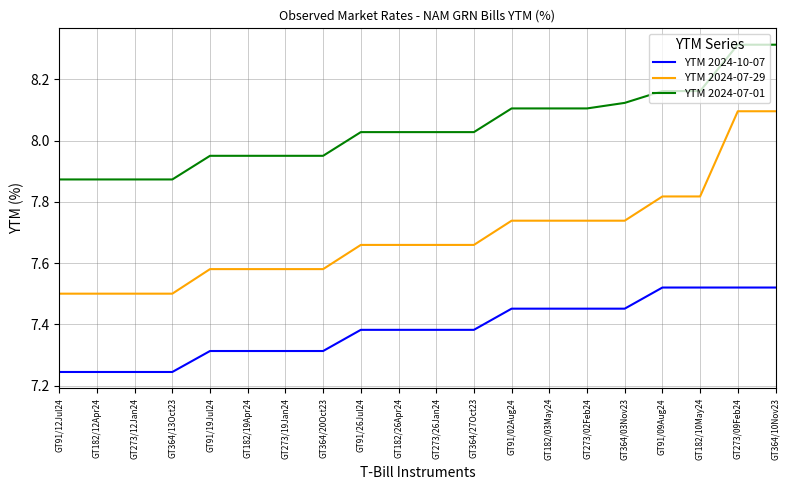

List the series in order of their peak value, highest first.

YTM 2024-07-01, YTM 2024-07-29, YTM 2024-10-07